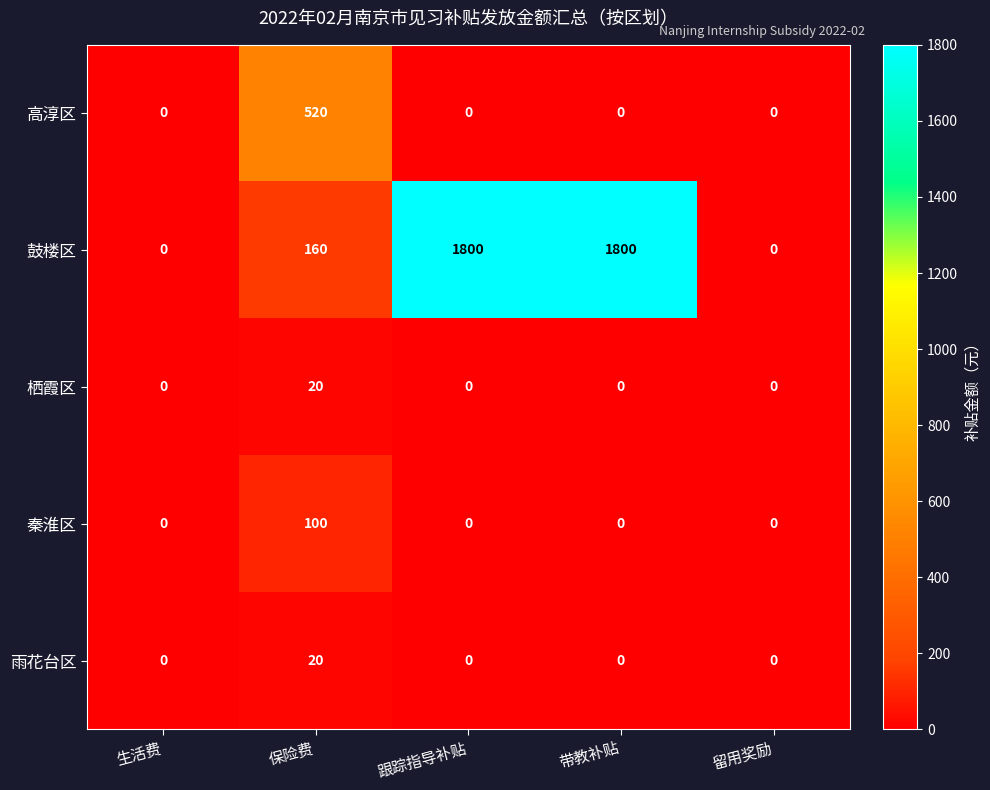

What is the maximum value shown in the chart?

1800